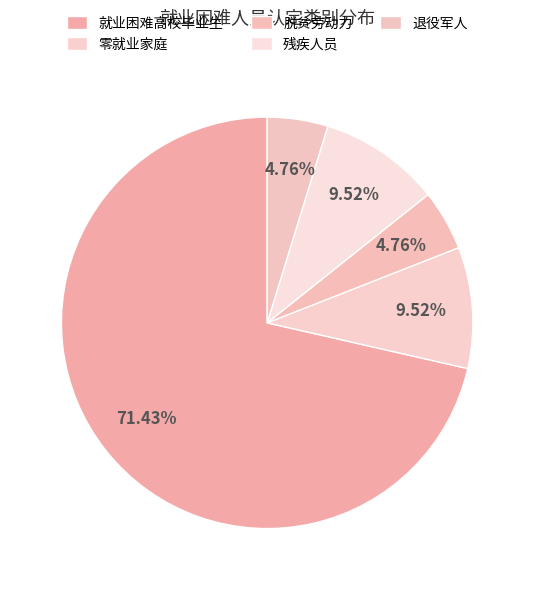

Count the number of slices in the pie.

5